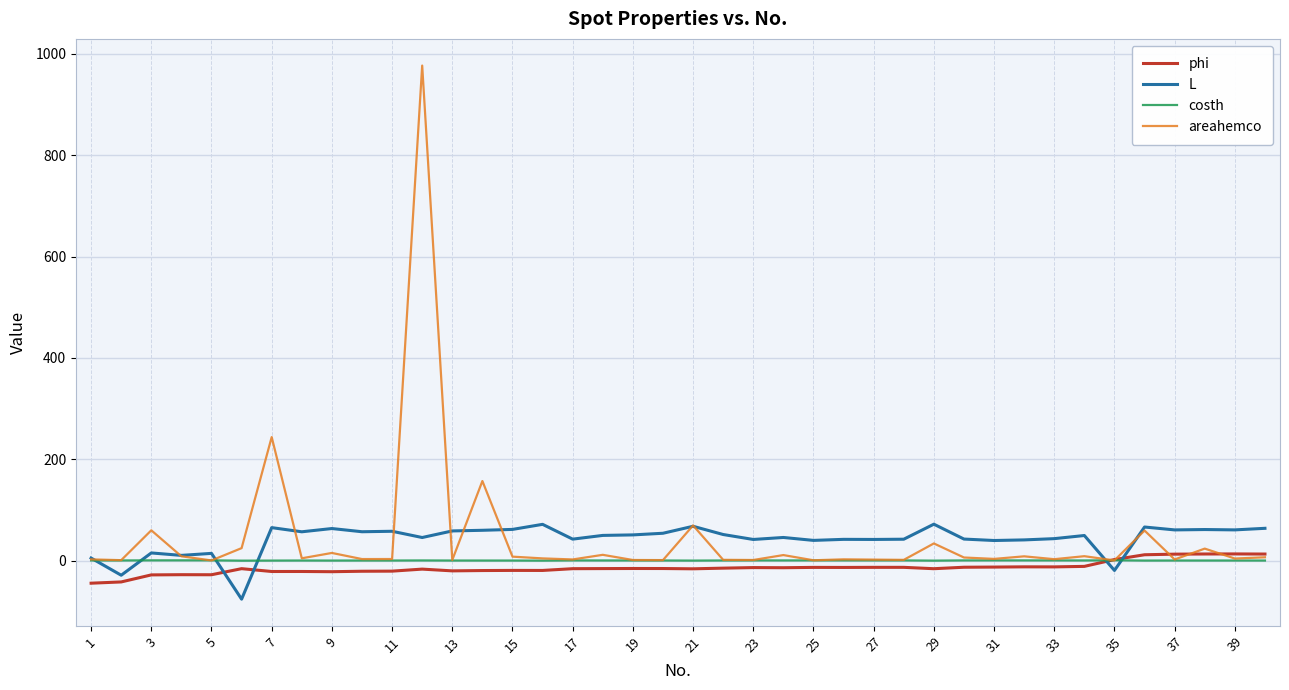

Which series has the widest spread of values?

areahemco